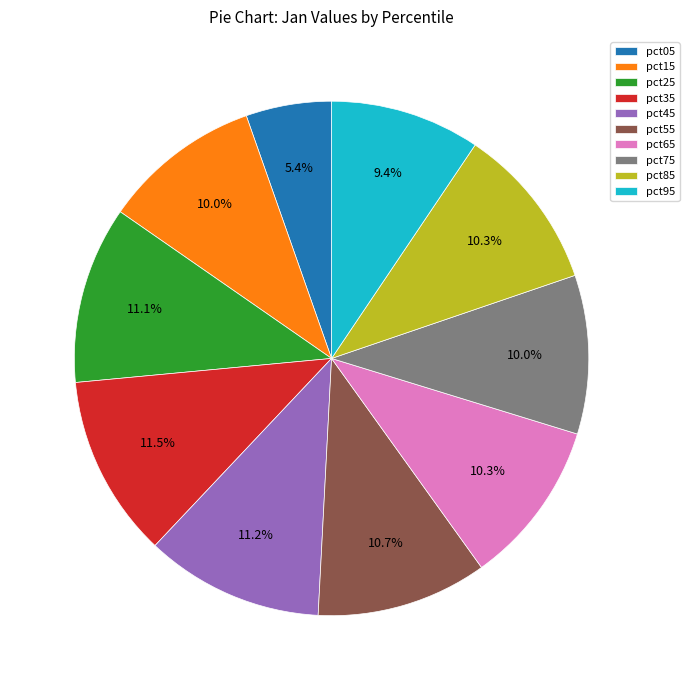

Which slice is the smallest?

pct05